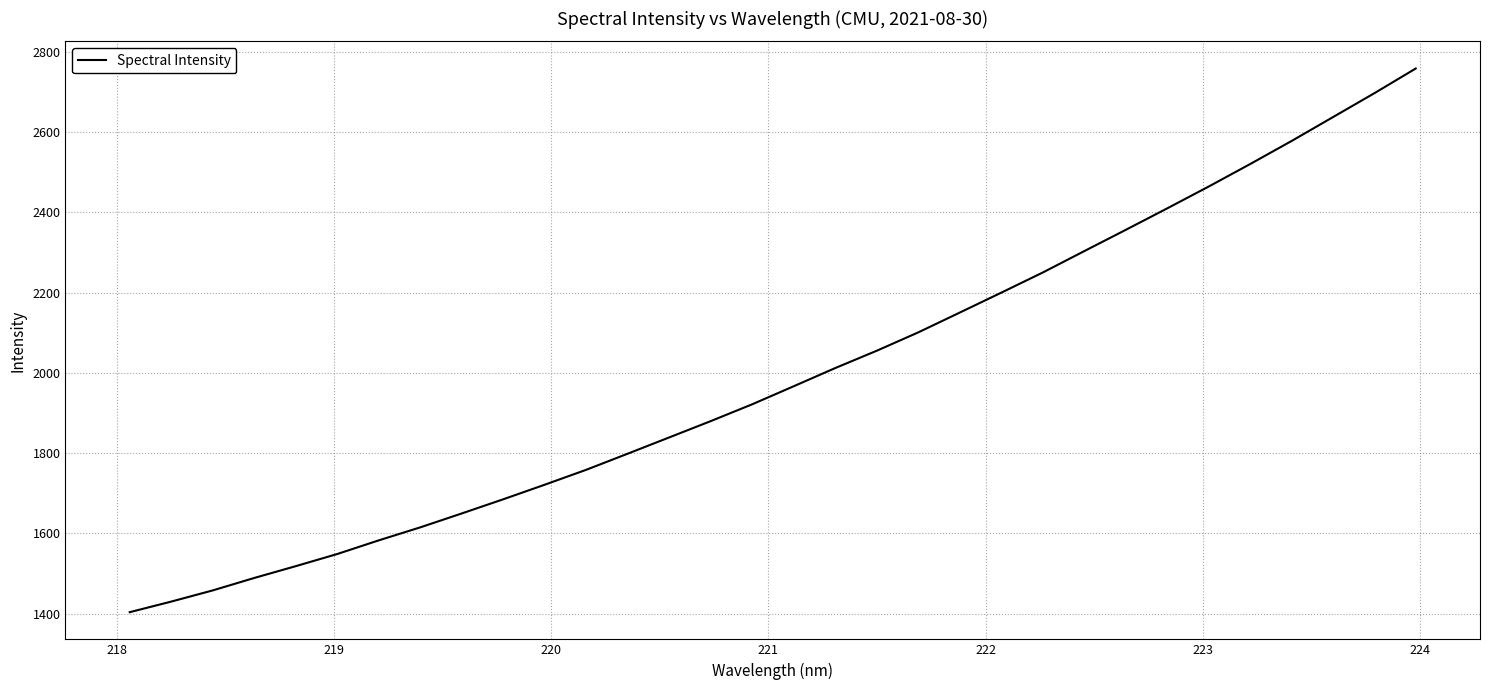

What is the difference between the maximum and minimum values?

1353.8